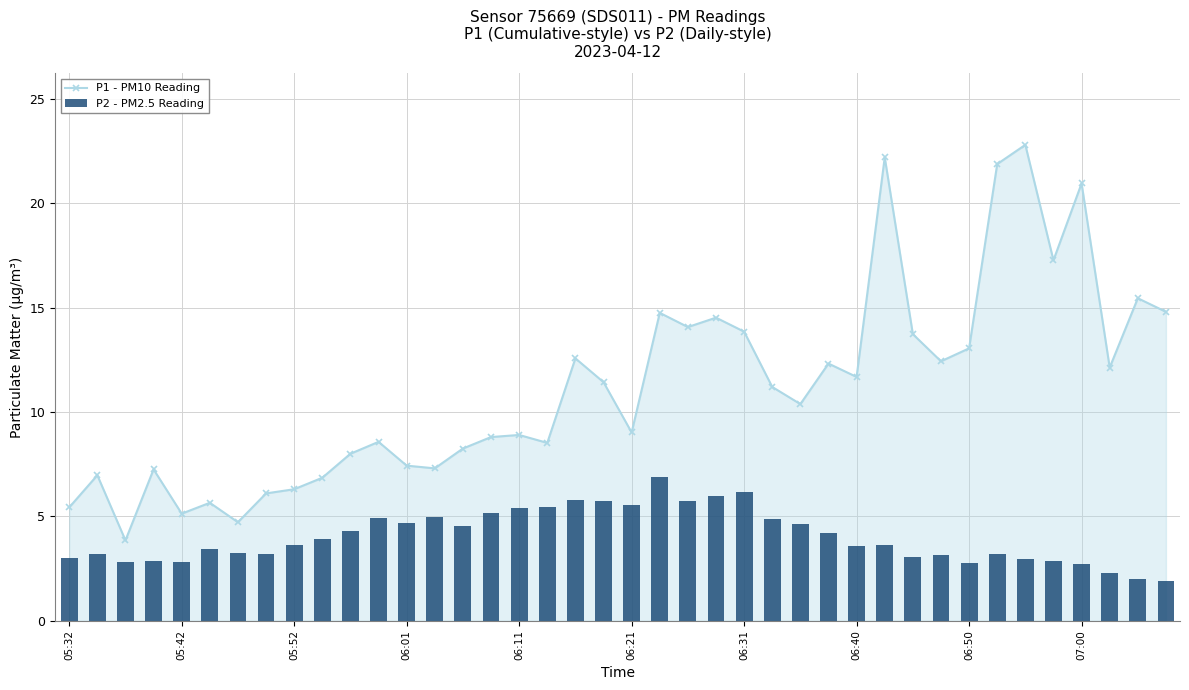

List the series in order of their peak value, highest first.

P1 - PM10 Reading, P2 - PM2.5 Reading